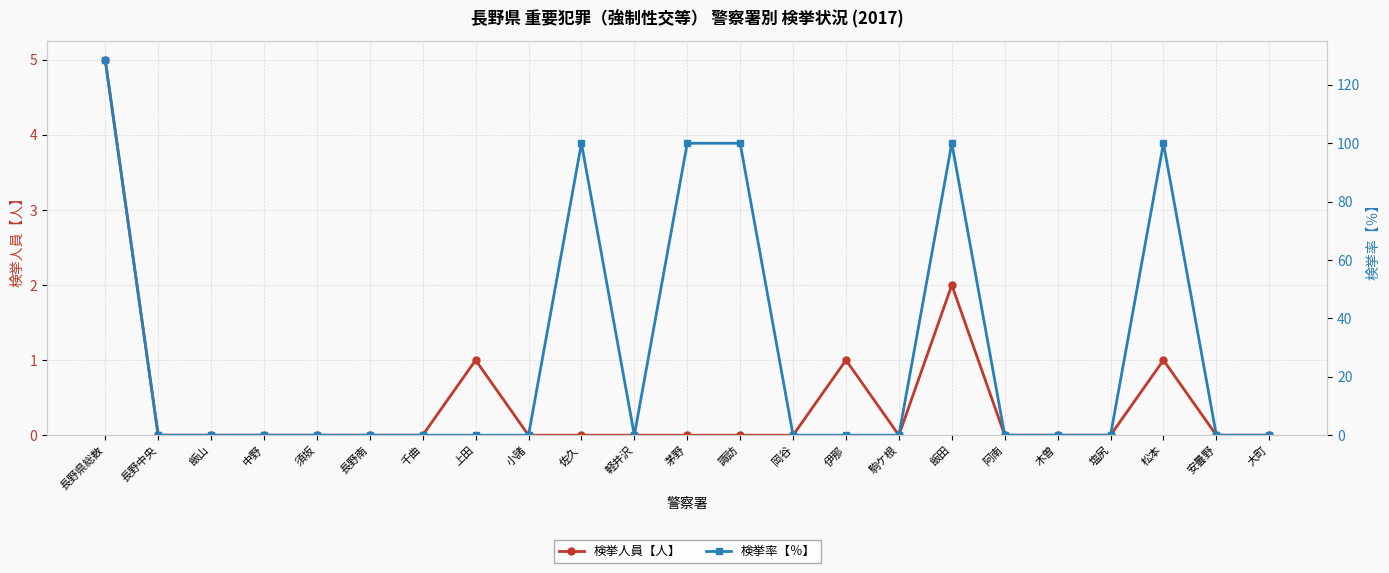

At which category is the sum across all series the highest?

長野県総数